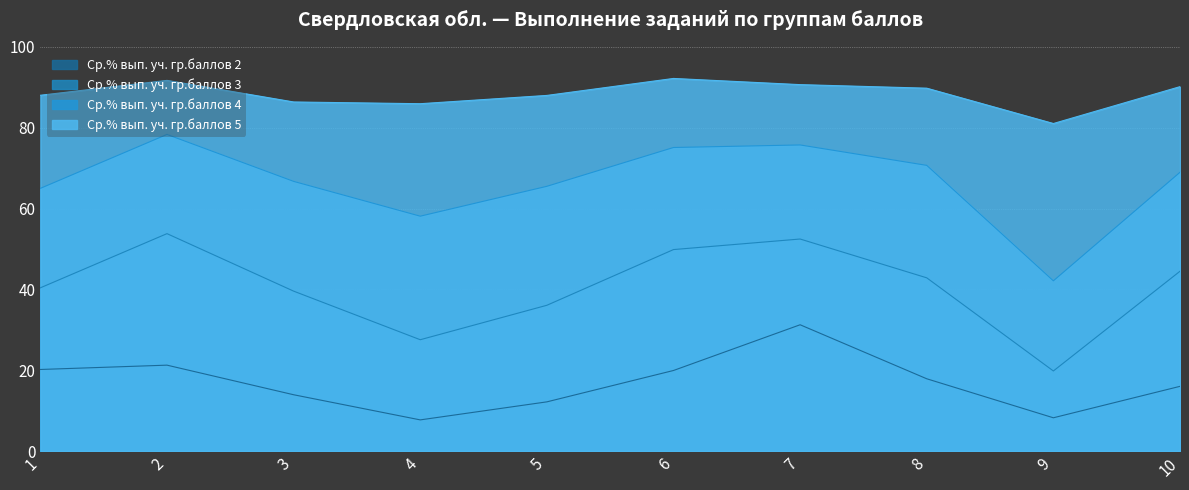

At which category does Ср.% вып. уч. гр.баллов 3 reach its first local peak?

2